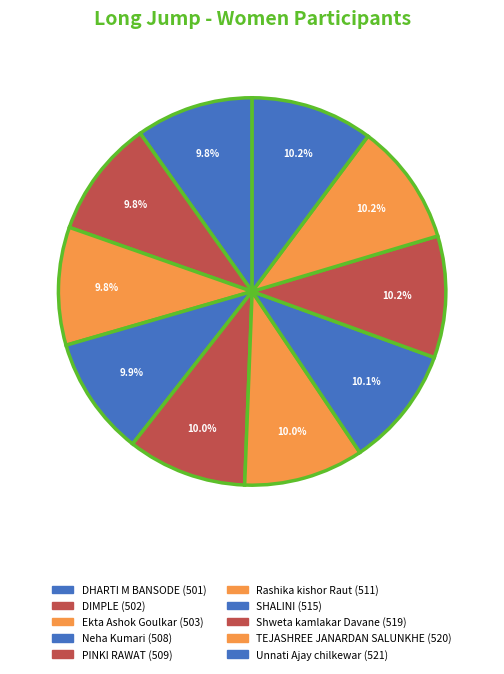

To the nearest percent, what is the average slice percentage?

10%